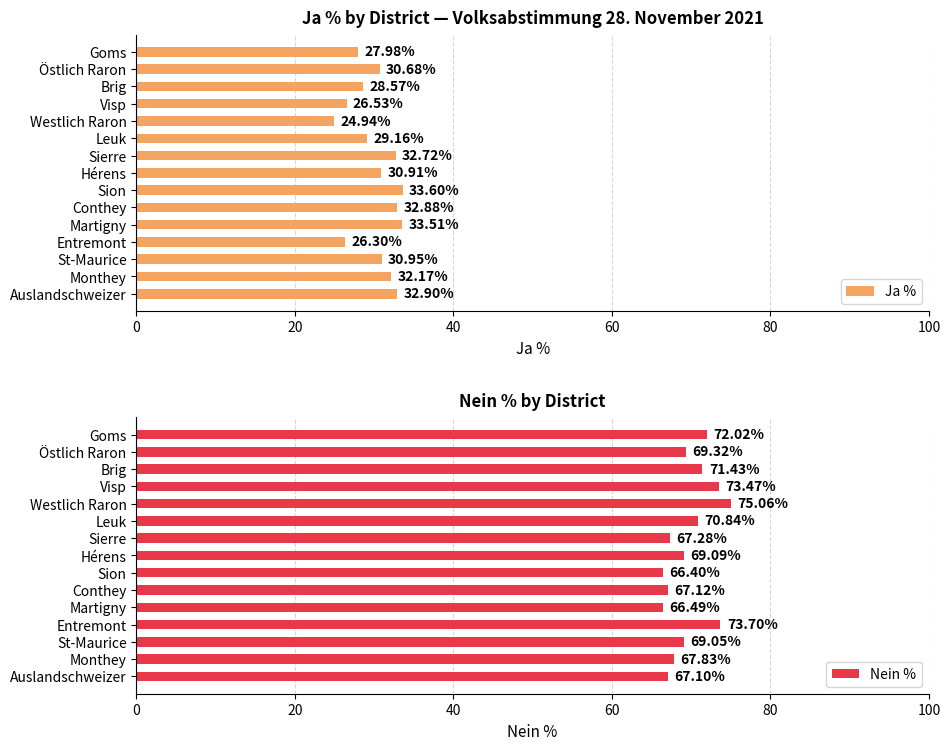

At which label is Ja % closest to 29?

Leuk